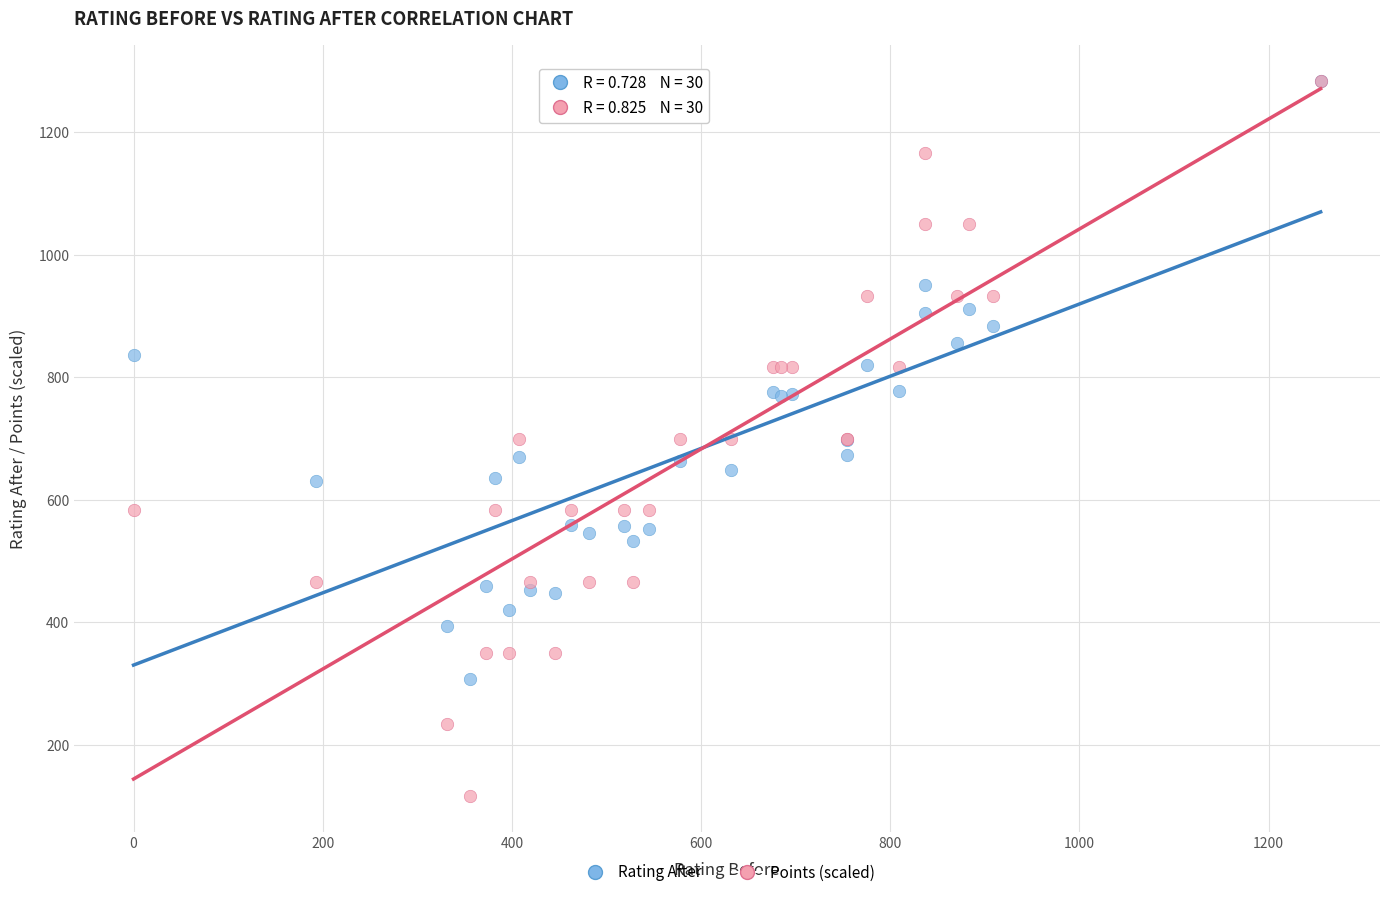

What are all the series names shown in the legend?

Rating After, Points (scaled)